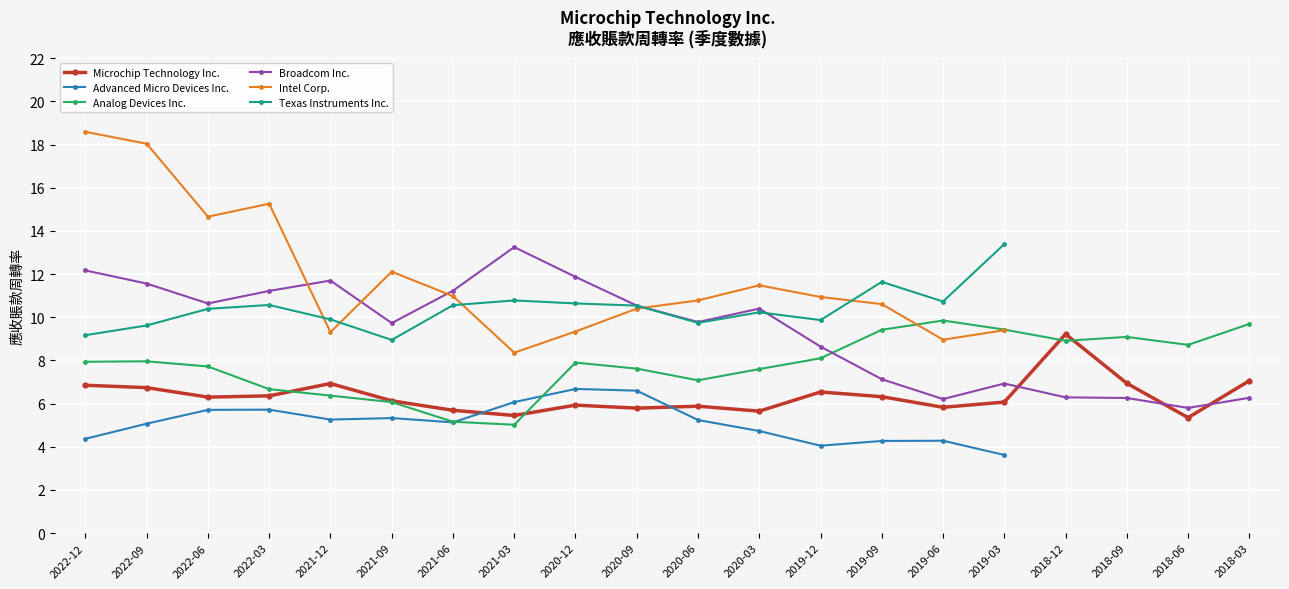

Which label corresponds to the largest value in the chart?

2022-12